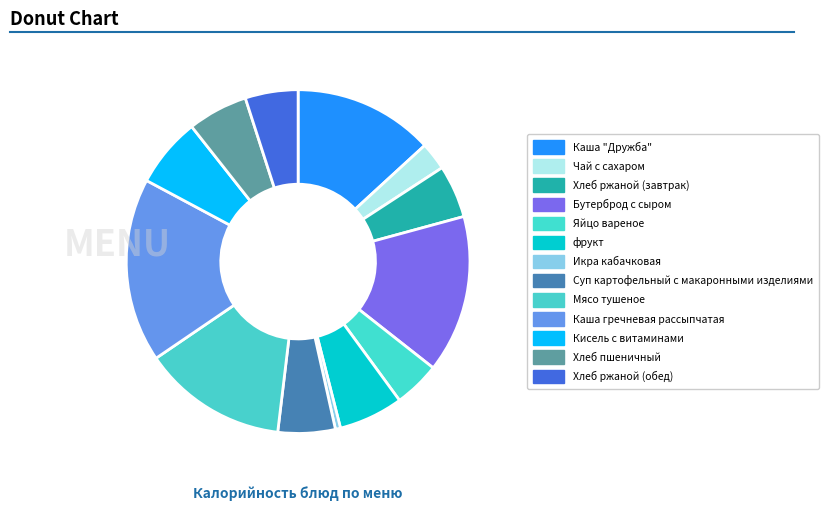

The фрукт slice represents 6% of the pie. True or false?

True